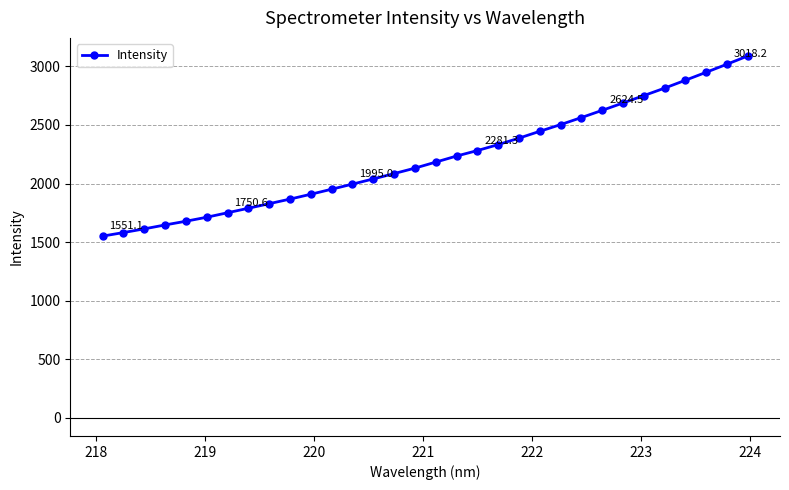

What is the value of the 27th point from the left?

2750.2